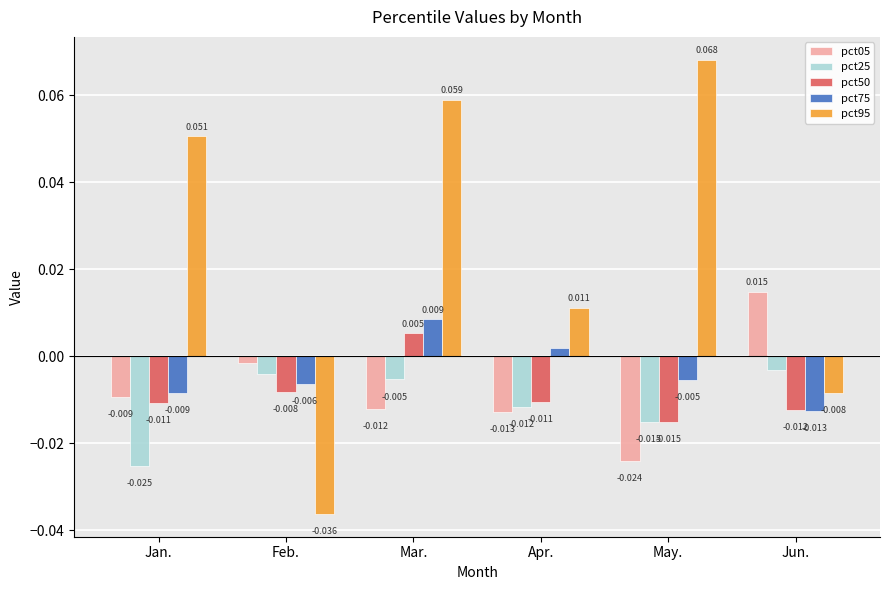

How many data points does each series have?

6